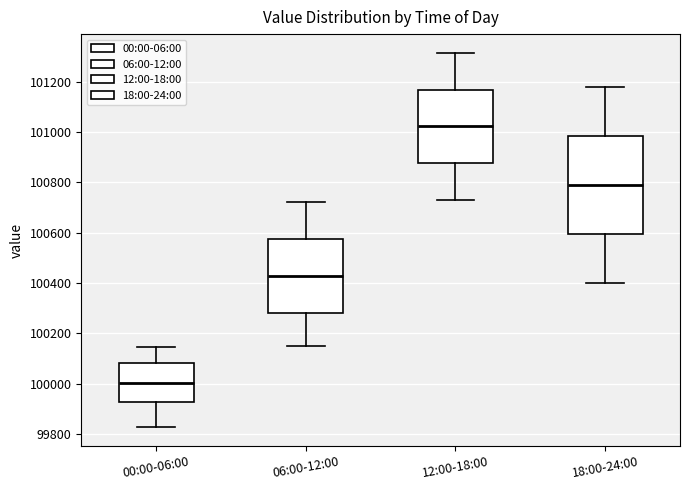

Which box has the lowest median line?

00:00-06:00